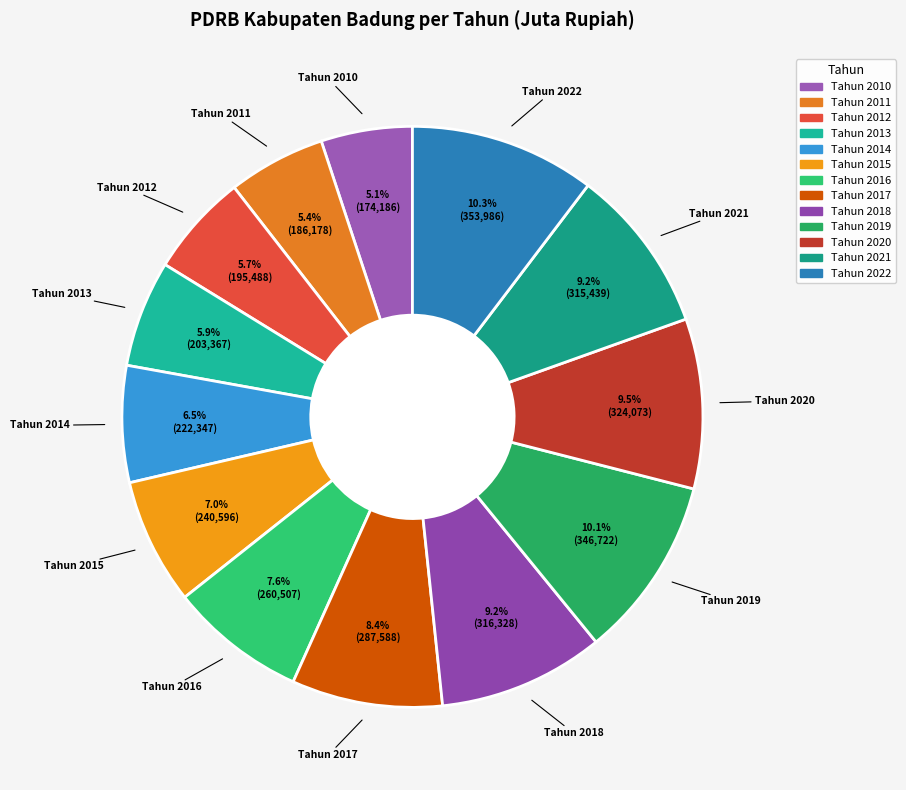

Is there any slice that represents more than half of the pie?

No